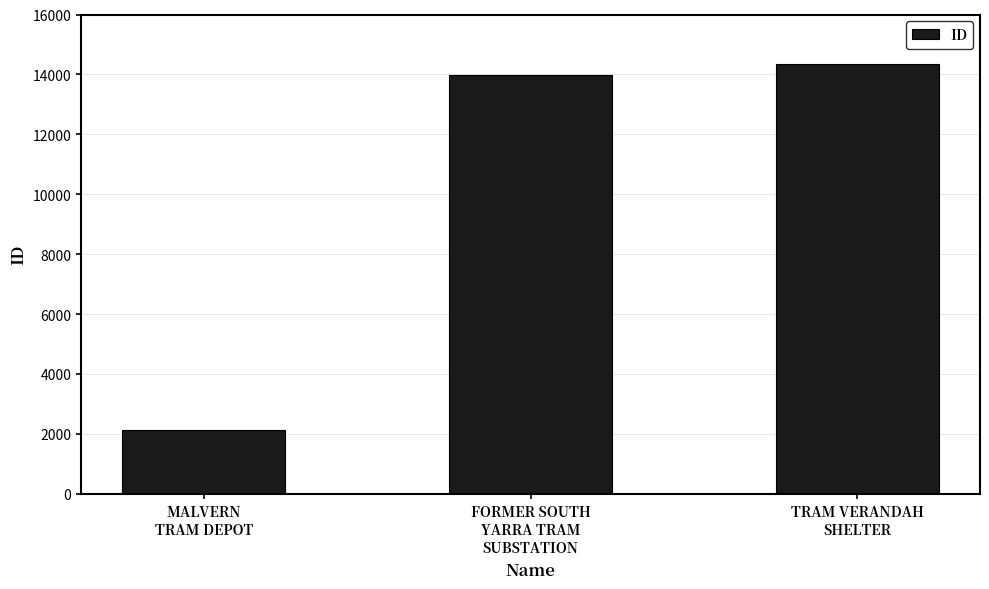

What is the label of the 3rd bar from the left?

TRAM VERANDAH
SHELTER